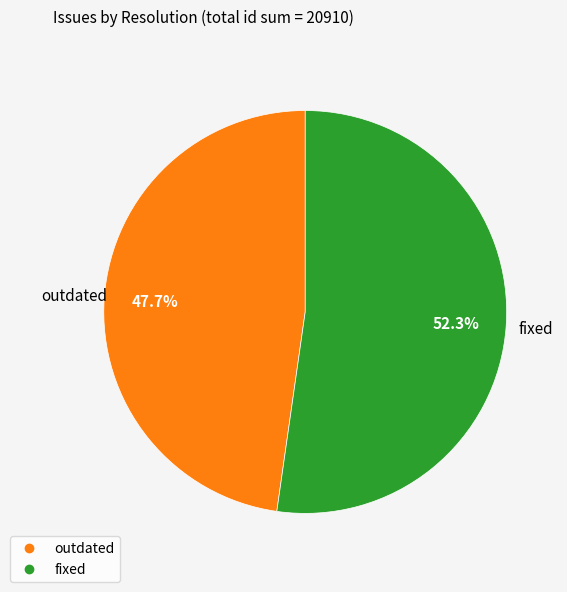

Is there any slice that represents more than half of the pie?

Yes